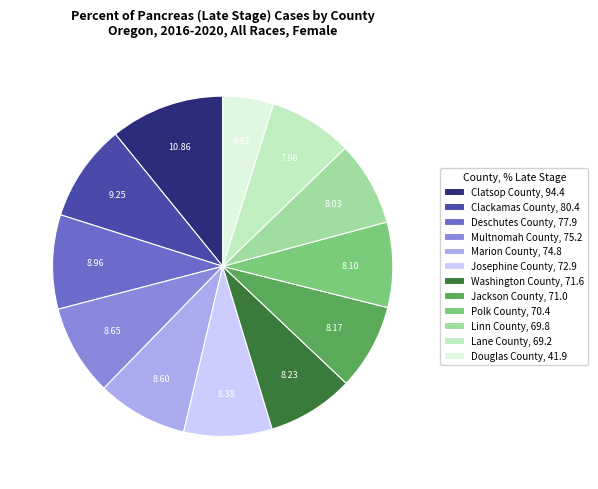

Which slice is the largest?

Clatsop County